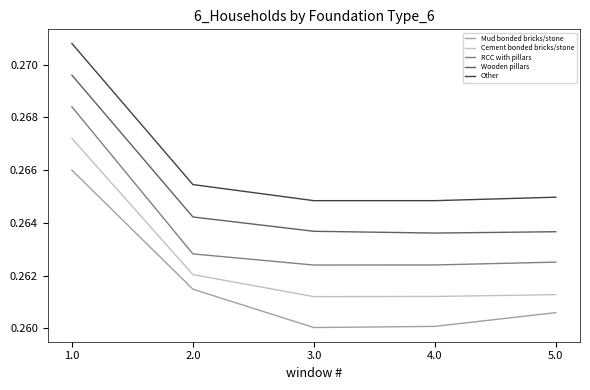

What position from the right is 4.0?

2